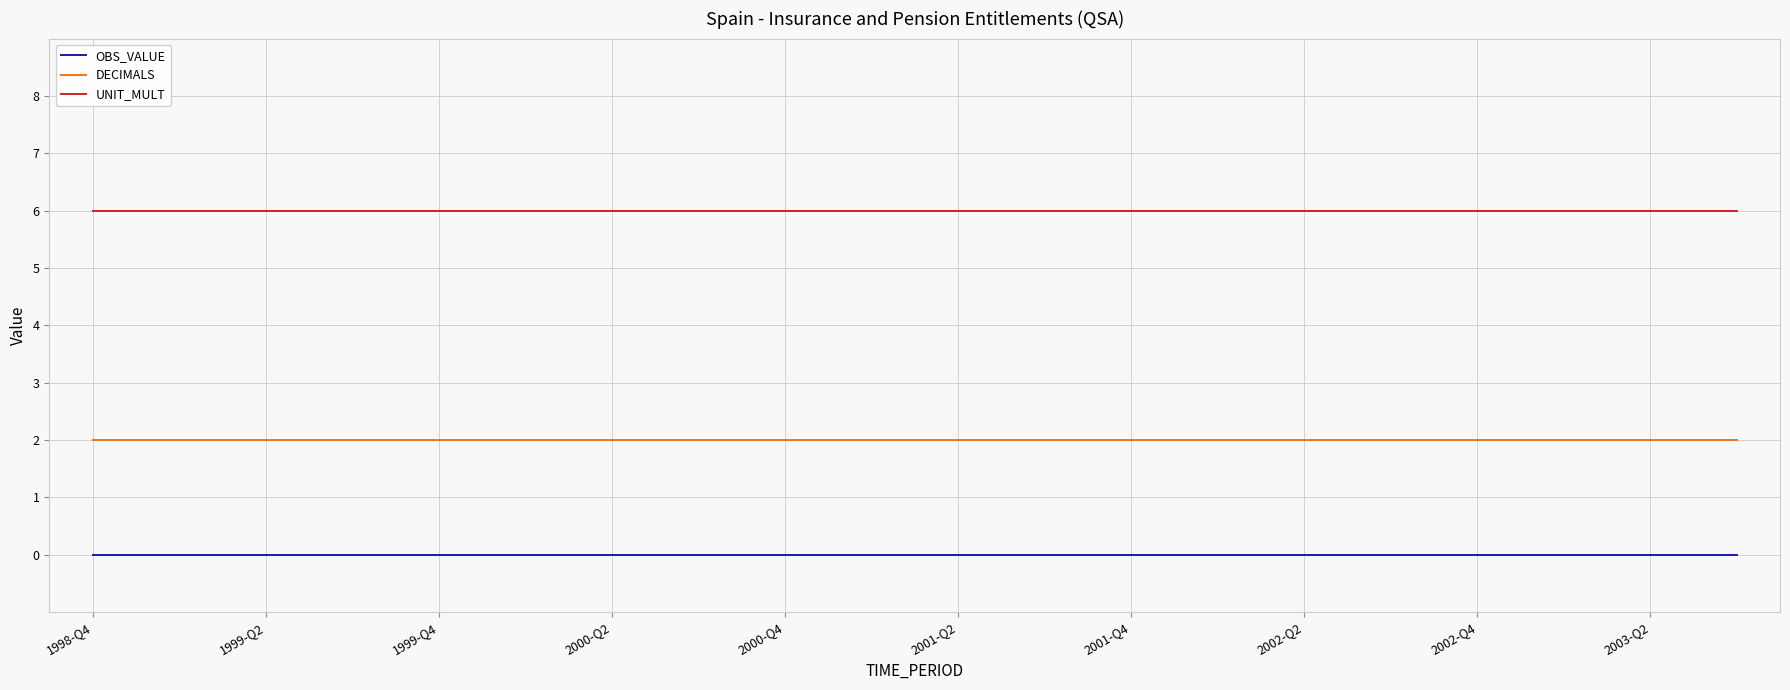

List the series in order of their overall mean, lowest first.

OBS_VALUE, DECIMALS, UNIT_MULT